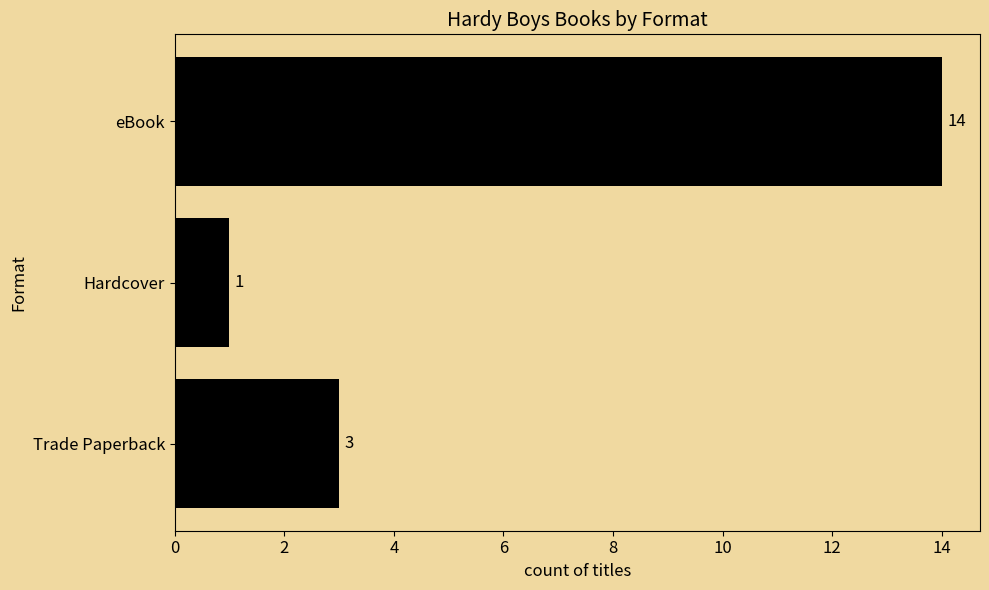

How many bars are there in total?

3